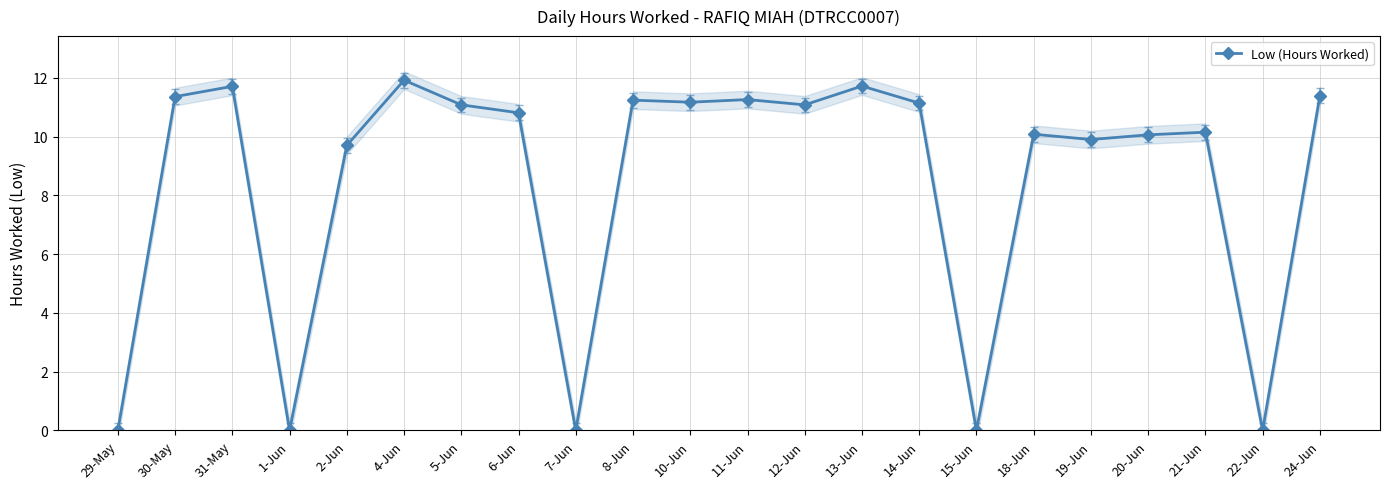

How many interior local valleys (lower than both neighbors) does the data have?

7